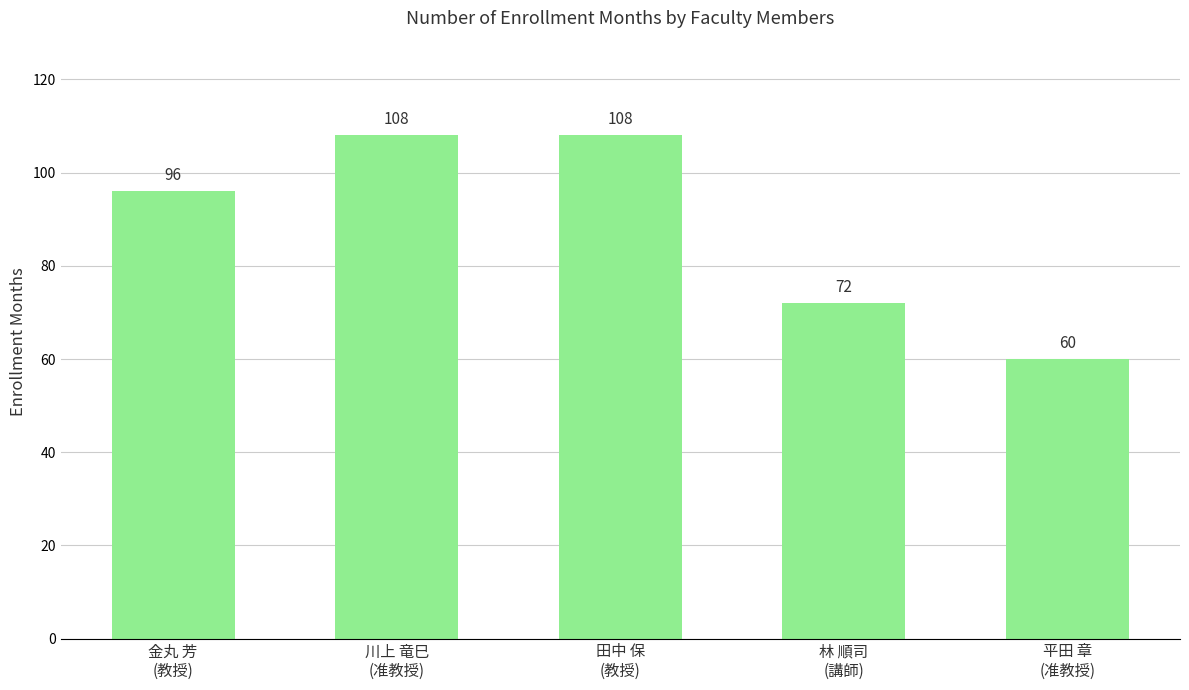

Reading left to right, transcribe all the data shown in this chart.

96	108	108	72	60